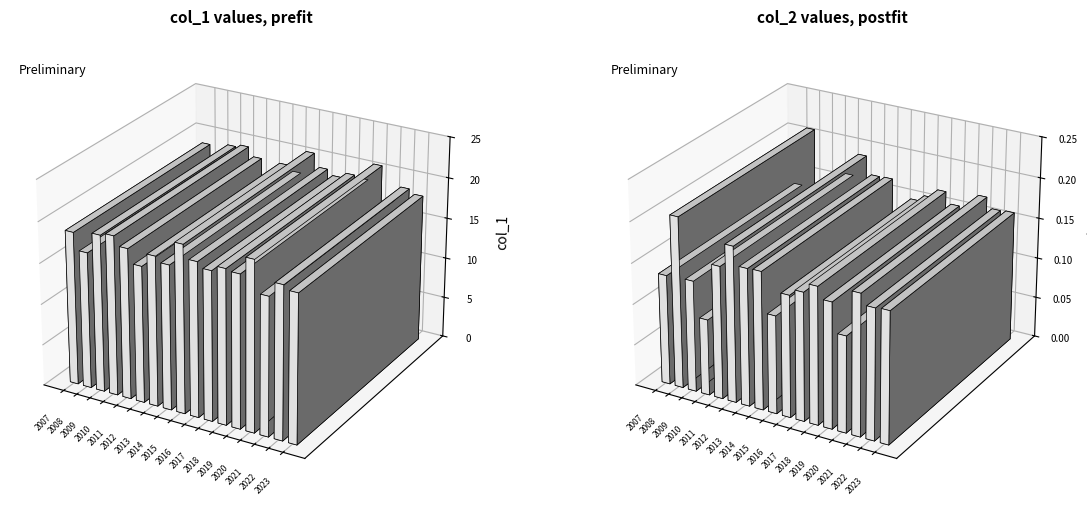

At which category is the sum across all series the highest?

2020